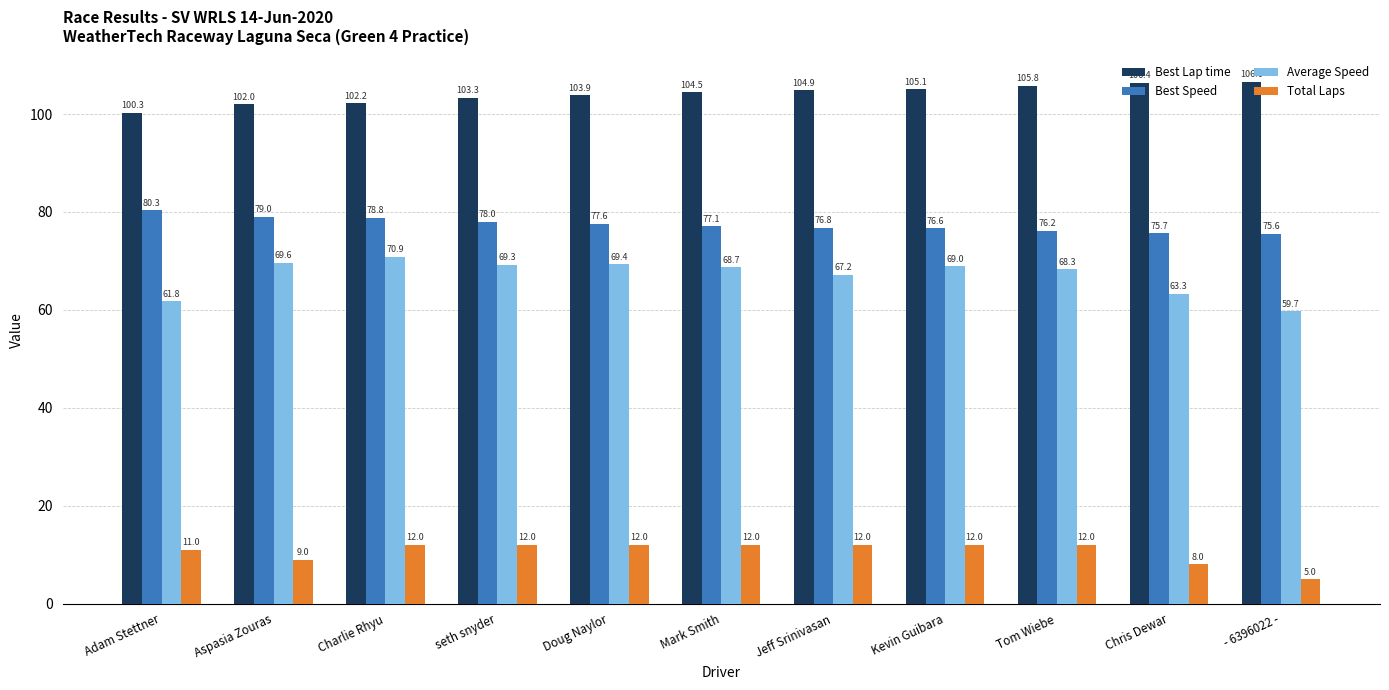

Which series has the widest spread of values?

Average Speed